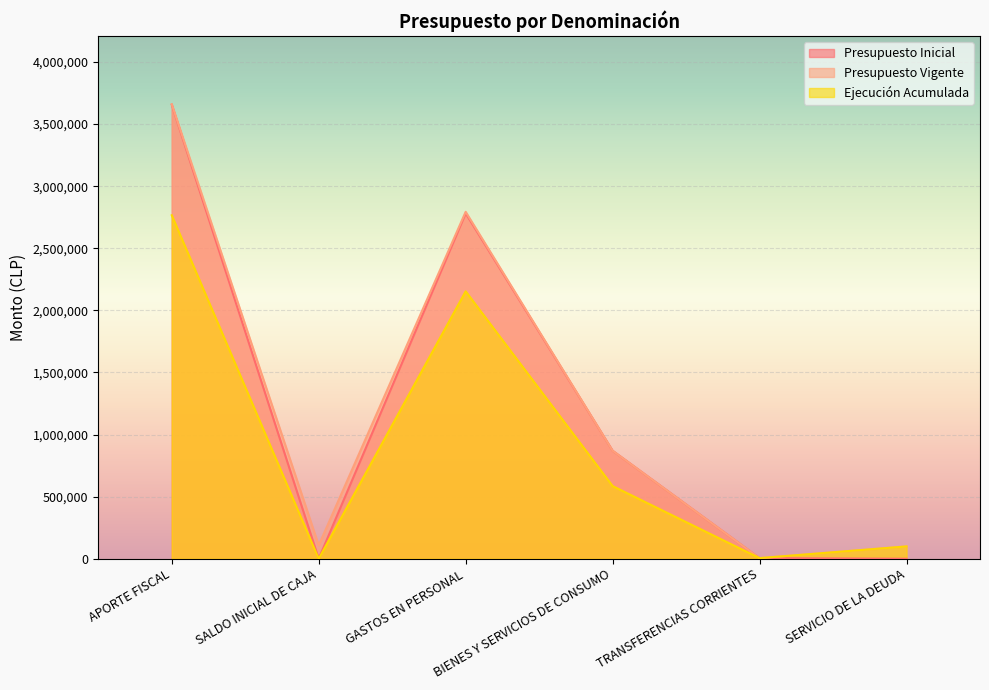

At how many categories does at least one series exceed 3398281?

1